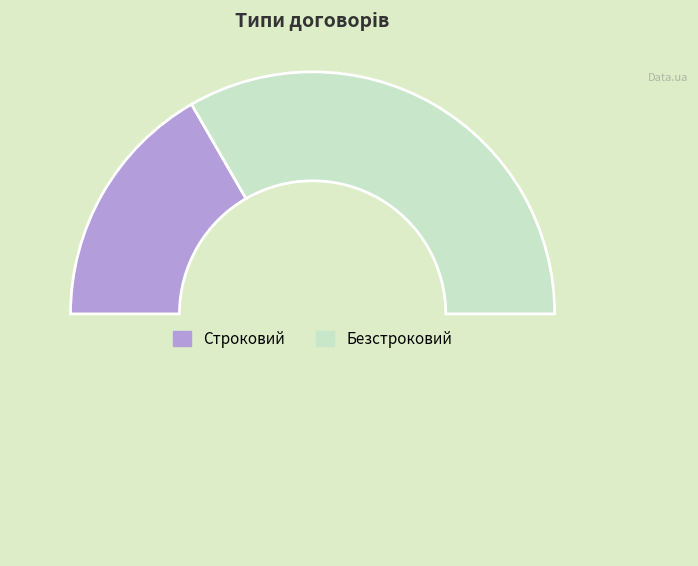

Count the number of slices in the pie.

3